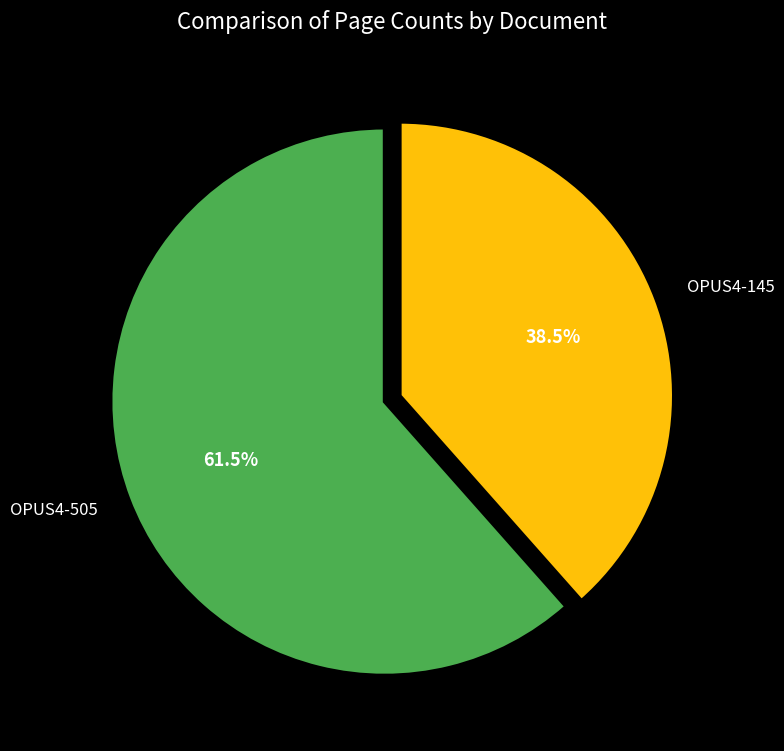

Which category has the biggest portion of the pie?

OPUS4-505